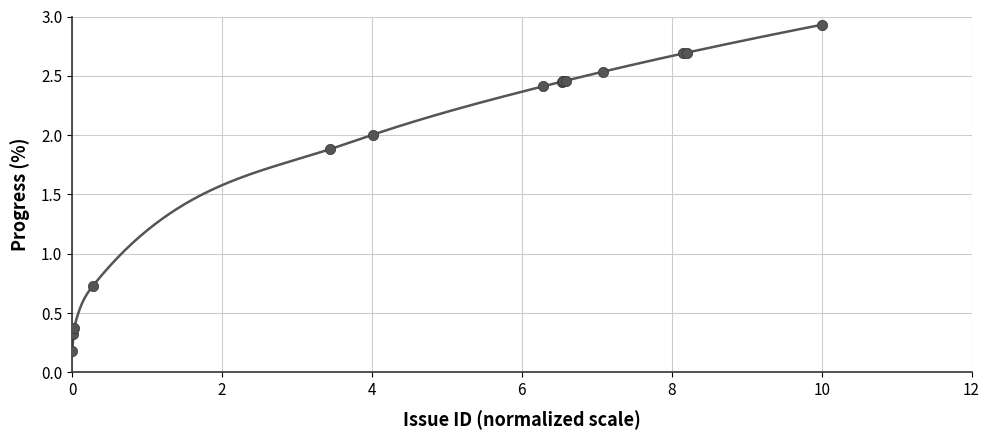

What Y value in the scatter plot is closest to 1?

0.7